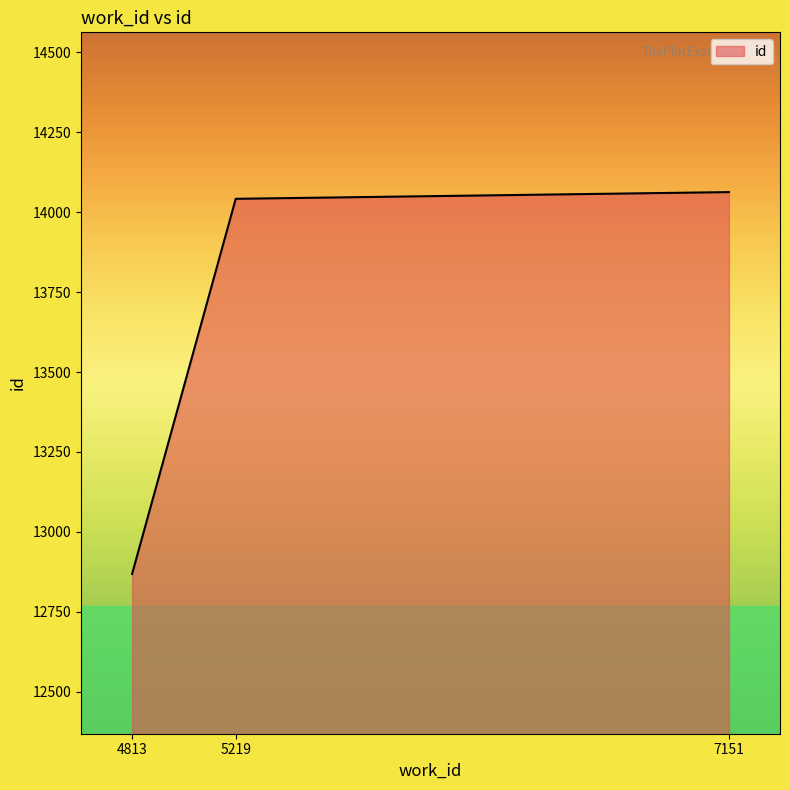

Reading right to left, transcribe all the data shown in this chart.

14063	14042	12868